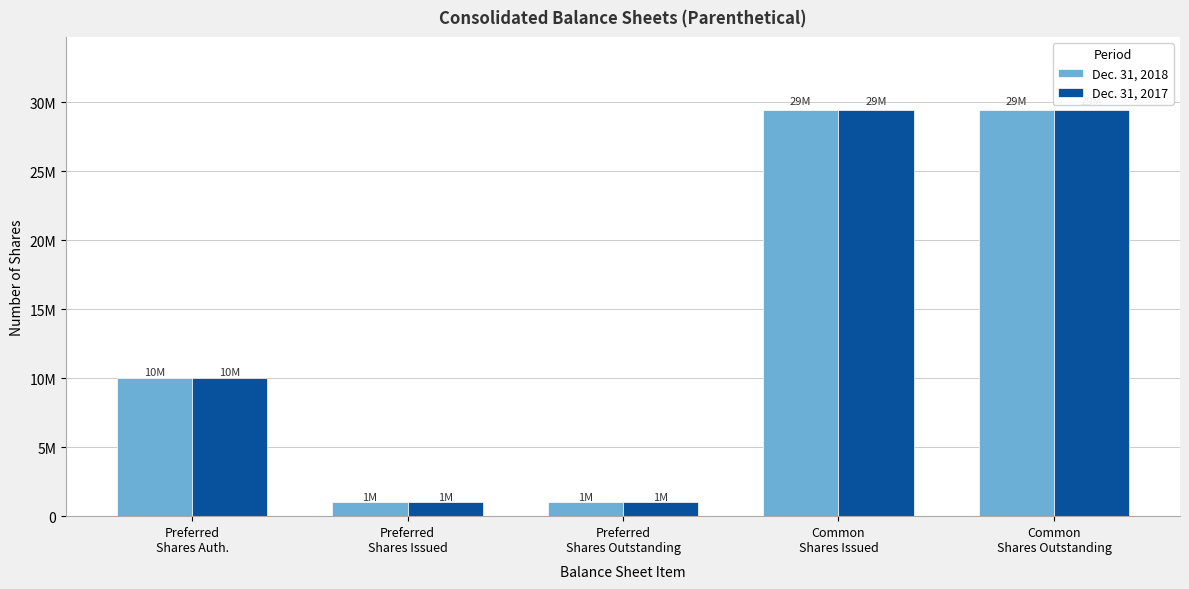

Are the bars horizontal?

No